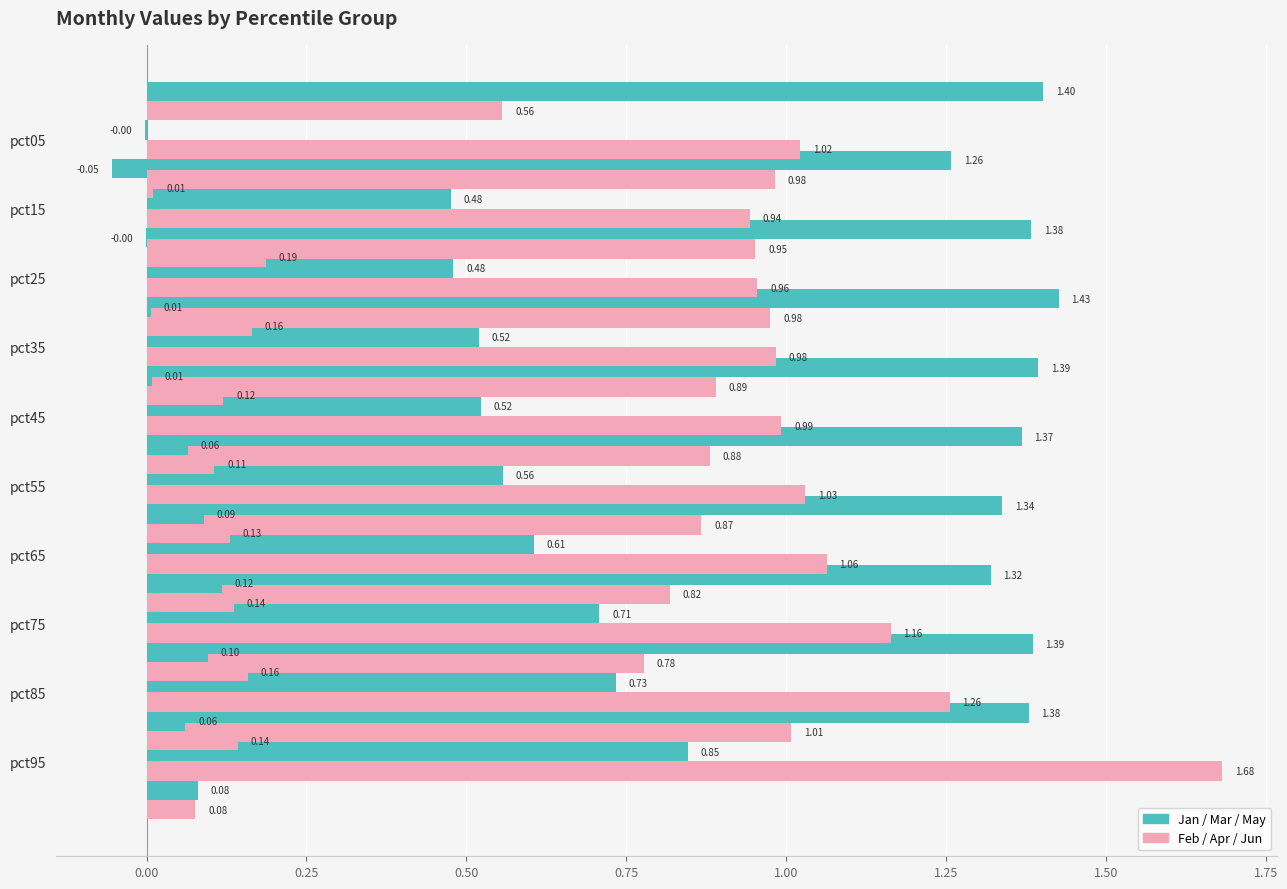

The Feb series shows 0.4 at pct95. True or false?

False